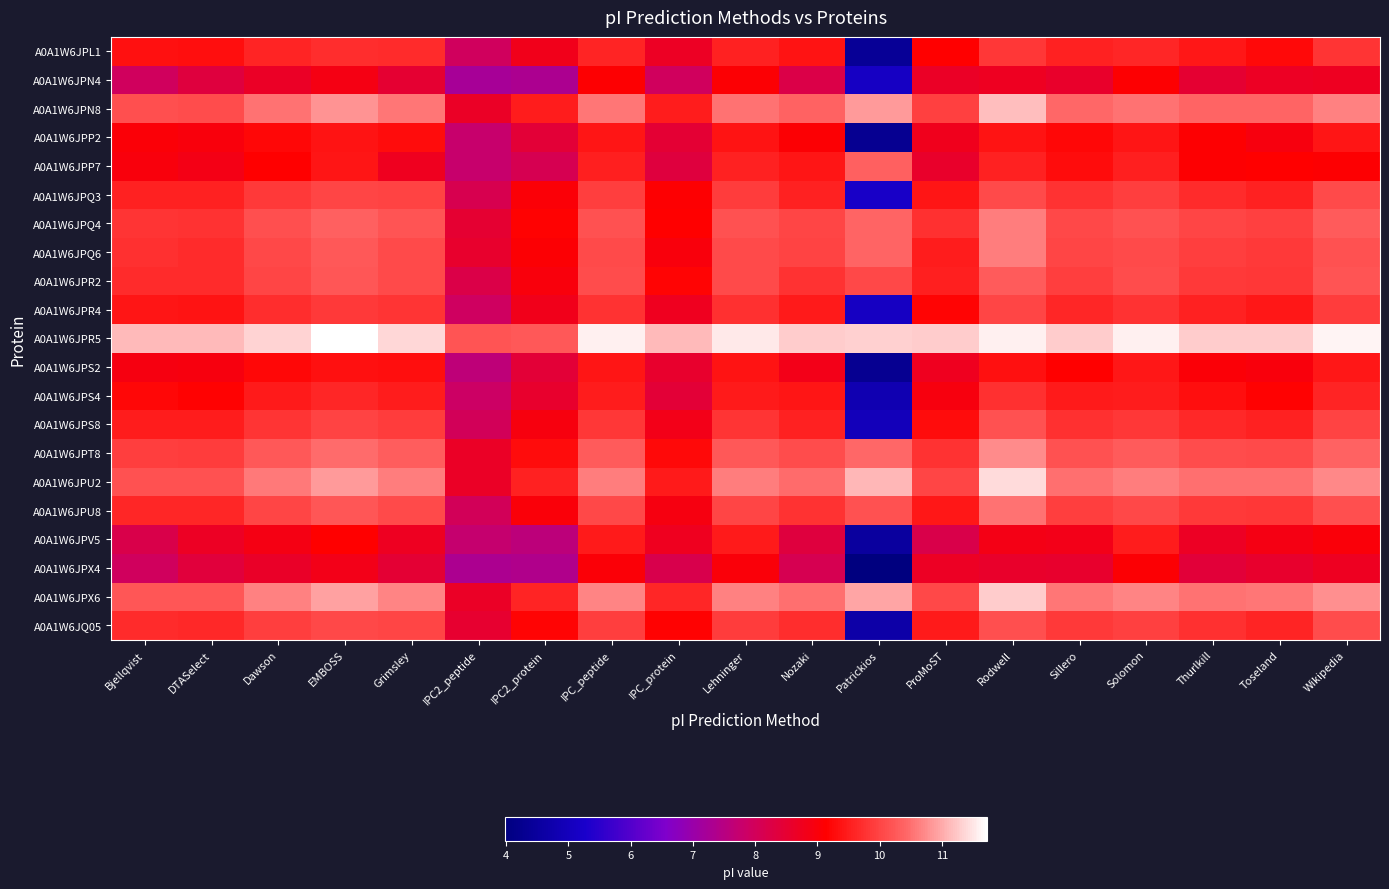

What is the difference between the highest and lowest values at Toseland?

2.7